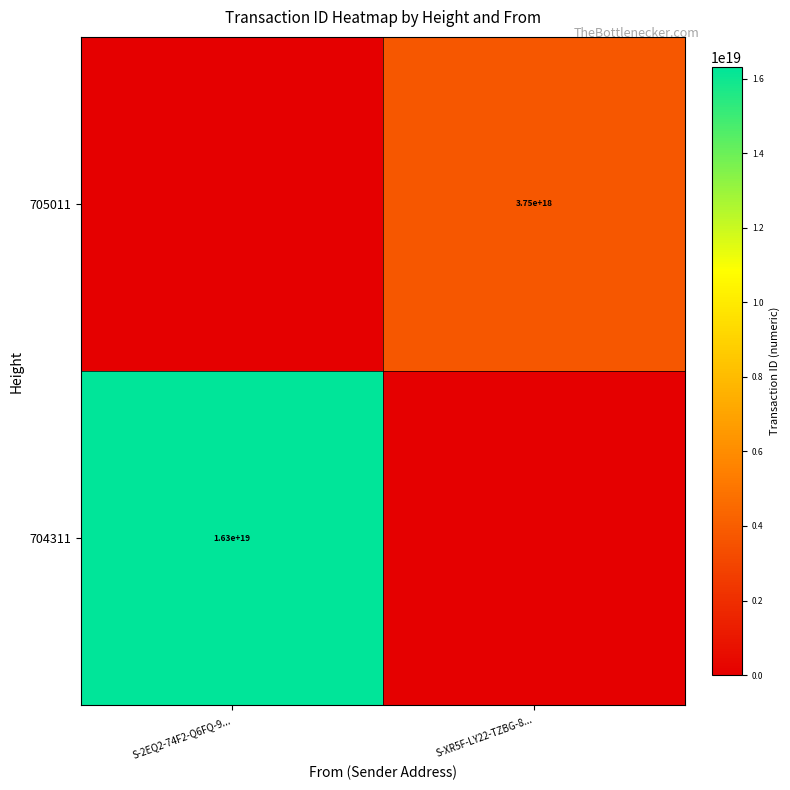

Is the value of 705011 at S-XR5F-LY22-TZBG-8... greater than the value of 704311 at S-2EQ2-74F2-Q6FQ-9...?

No